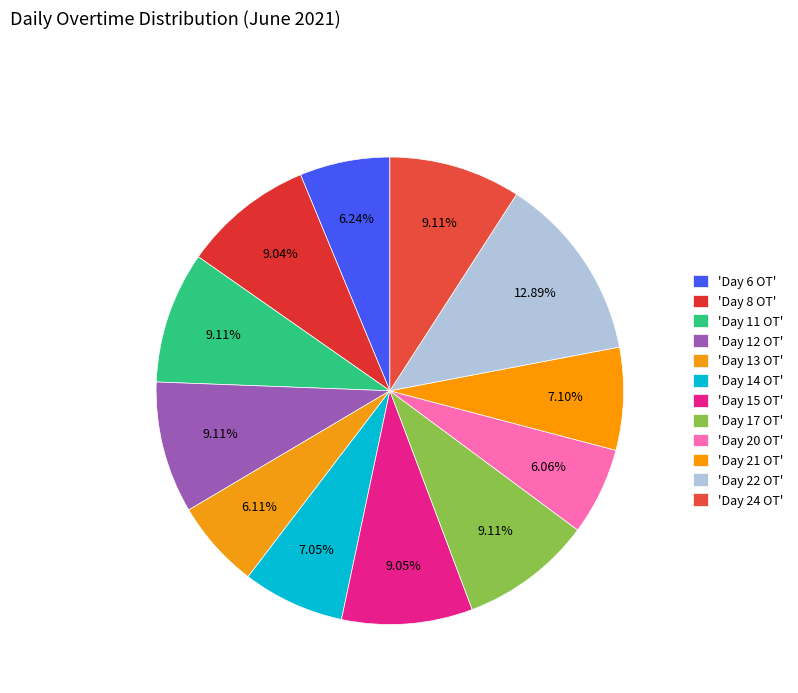

What is the largest slice in the pie chart?

Day 22 OT